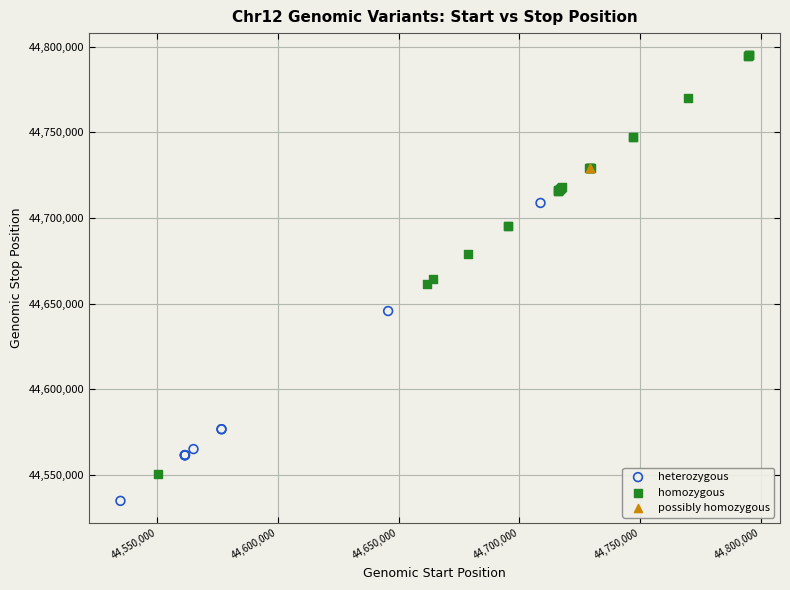

What are all the series names shown in the legend?

heterozygous, homozygous, possibly homozygous